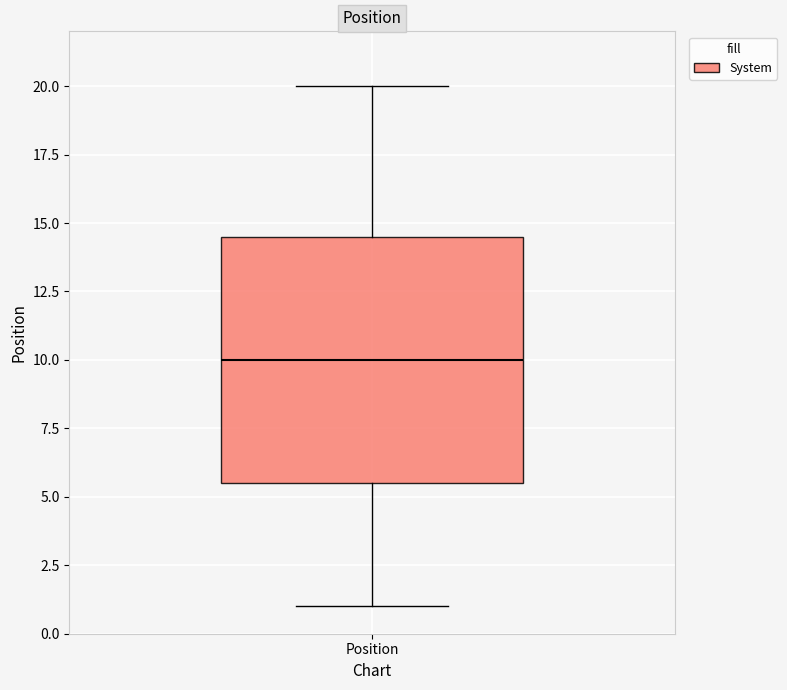

Transcribe this box plot: give where the median line is, the range the box spans, and where the two whiskers end, as read against the y-axis. The values are not printed on the chart, so give them approximately, as read against the axis.

median 10.0, box 5.5 to 14.5, whiskers 1.0 to 20.0